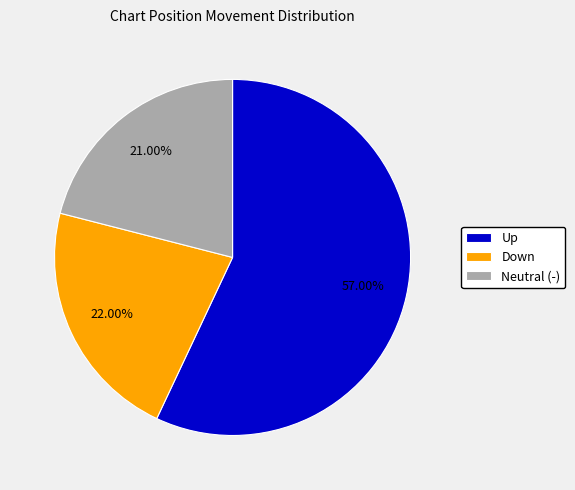

To the nearest percent, what is the average slice percentage?

33%